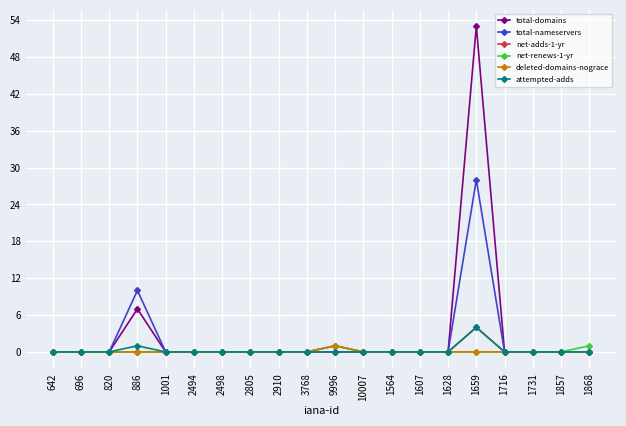

True or false: total-domains has more than 1 points higher than both neighbors.

True